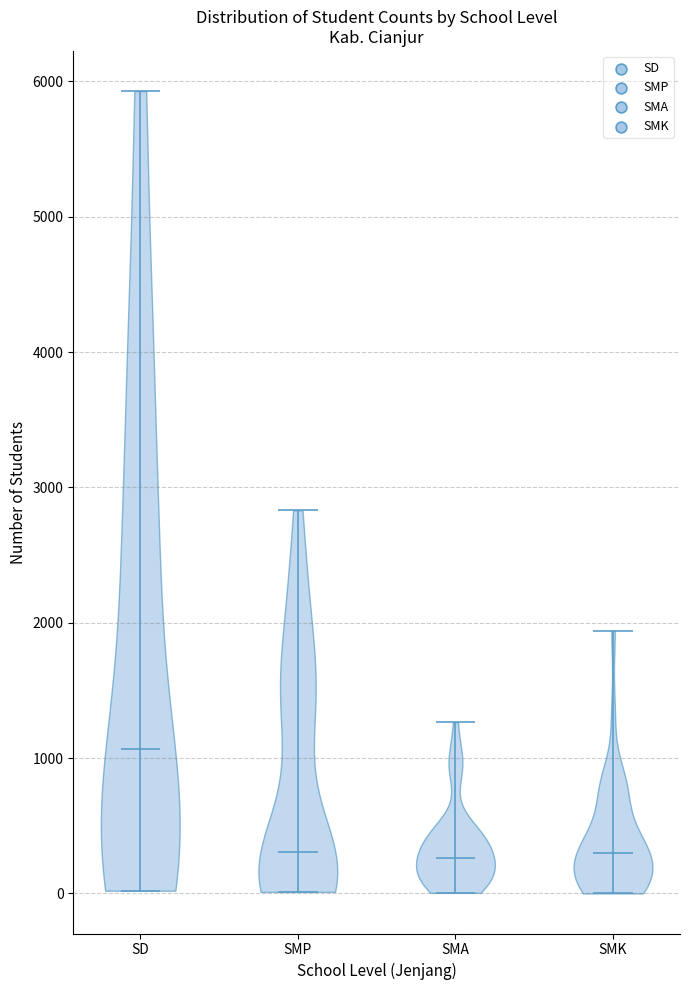

Reading left to right, read every violin against the y-axis: where its median line is, and the lowest and highest points it reaches. The values are not printed on the chart, so give them approximately, as read against the axis.

SD: median line 1100, lowest point 0, highest point 5900
SMP: median line 300, lowest point 0, highest point 2800
SMA: median line 300, lowest point 0, highest point 1300
SMK: median line 300, lowest point 0, highest point 1900